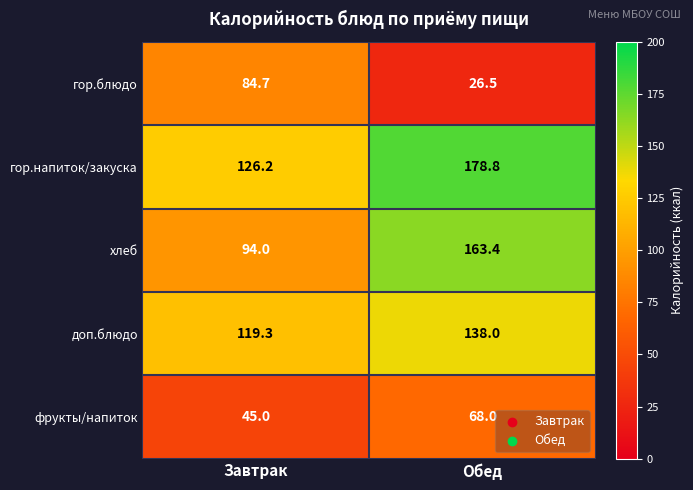

What is the difference between the гор.напиток/закуска values at Завтрак and Обед?

52.6